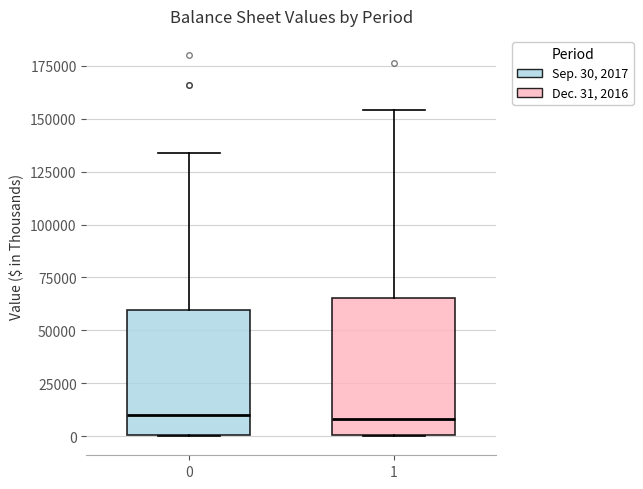

Reading left to right, transcribe this box plot: for each box, give where its median line is, the range the box spans, and where its two whiskers end, as read against the y-axis. The values are not printed on the chart, so give them approximately, as read against the axis.

0: median 10000, box 0 to 60000, whiskers 0 to 135000
1: median 10000, box 0 to 65000, whiskers 0 to 155000